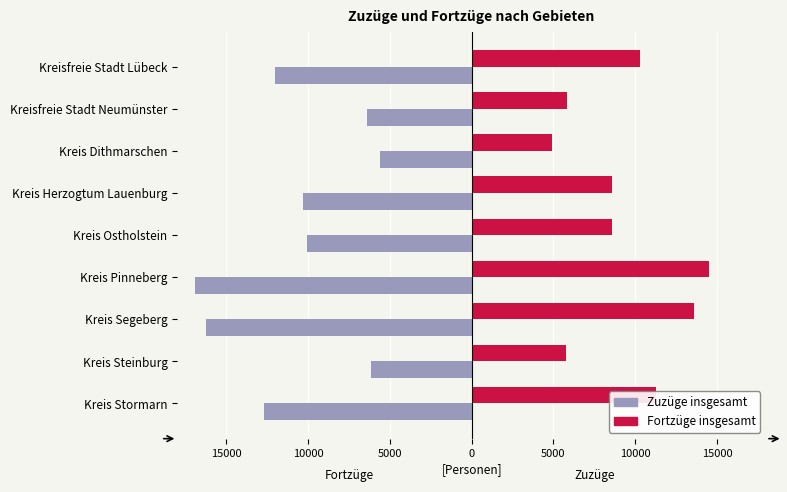

What are all the series names shown in the legend?

Zuzüge insgesamt, Fortzüge insgesamt